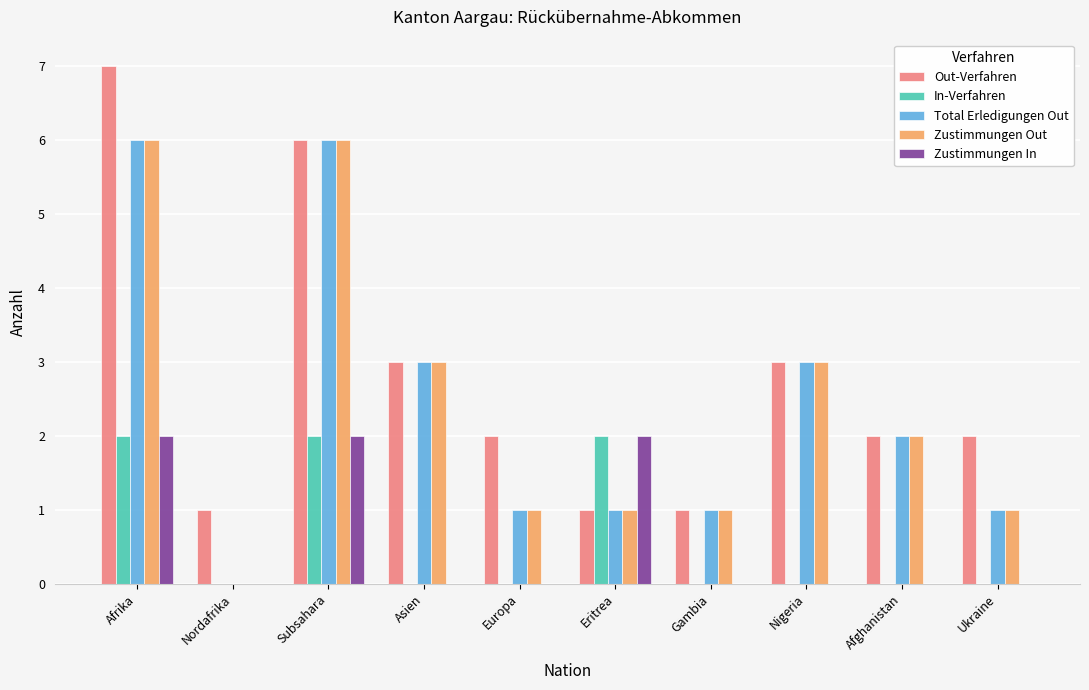

At which category is the sum across all series the highest?

Afrika